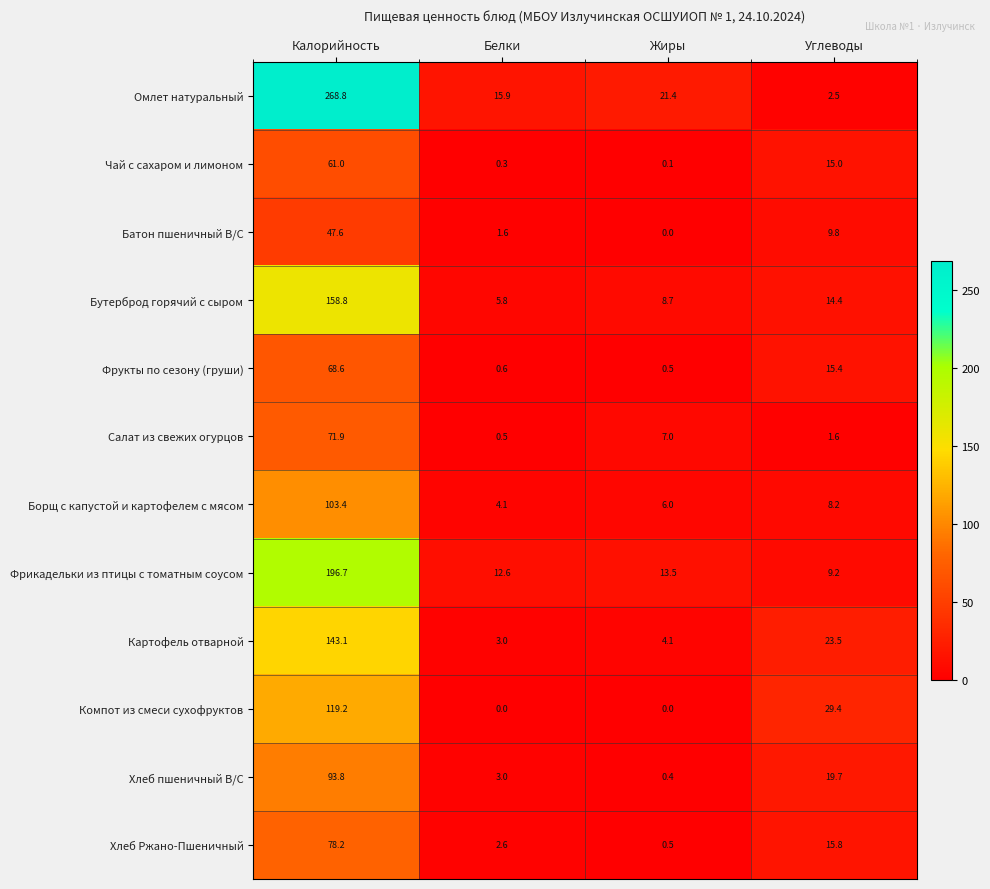

At which label does Фрукты по сезону (груши) first exceed 15?

Калорийность